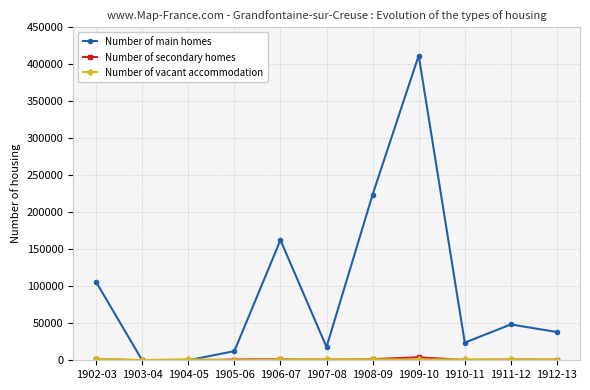

True or false: Number of main homes has more than 0 points higher than both neighbors.

True